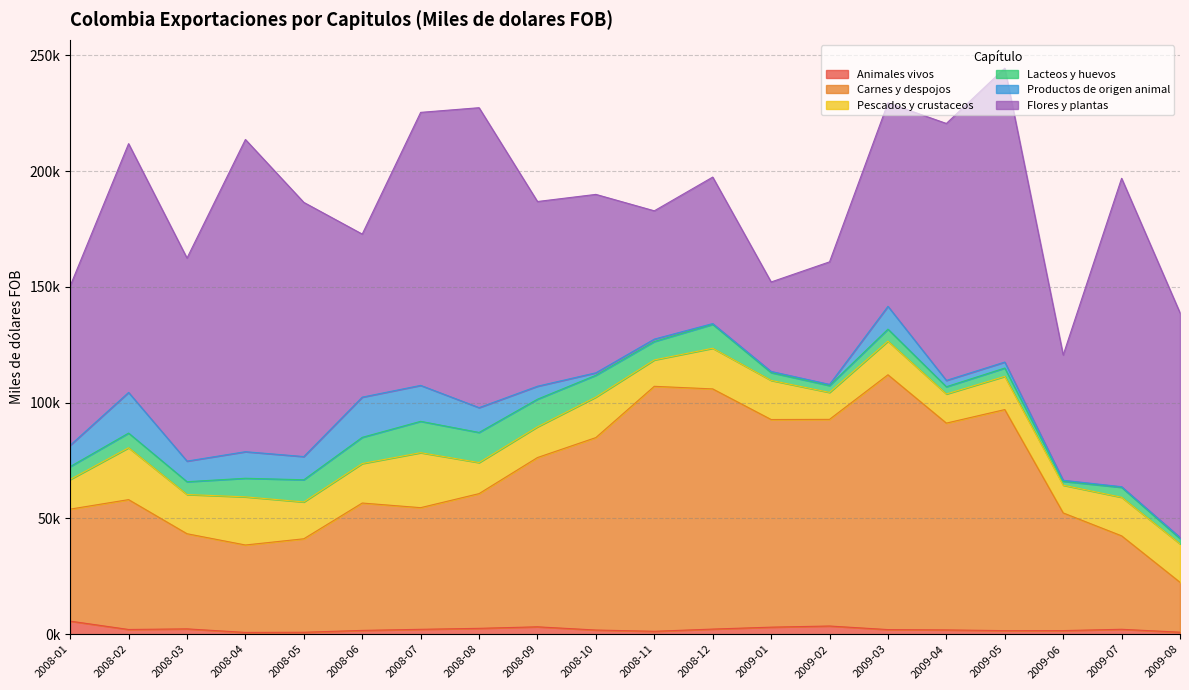

Is it true that Flores y plantas equals 77067.4 at 2008-10?

True